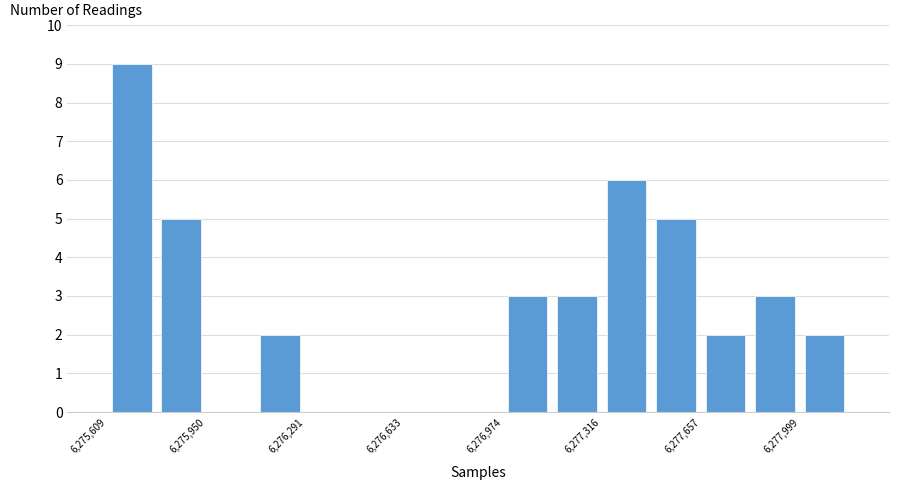

Around what value on the x-axis is the tallest bar? Give the approximate position of its centre, as read against the axis.

6275700